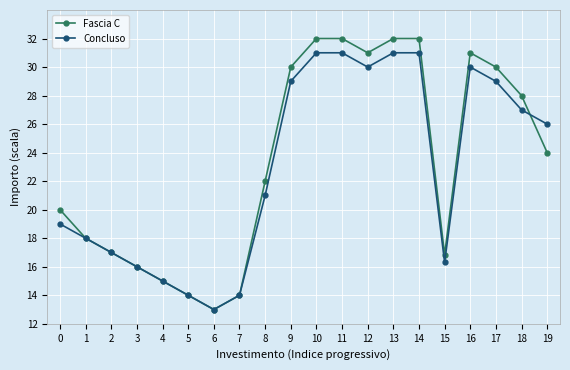

Which series has the widest spread of values?

Fascia C